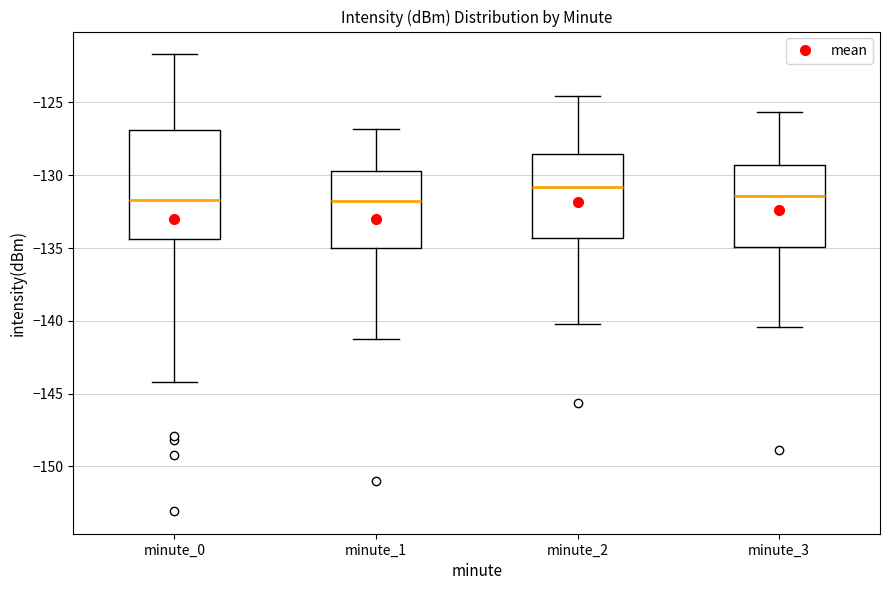

Reading left to right, read every box against the y-axis: the position of its median line, the range the box covers, and the ends of its whiskers. The values are not printed on the chart, so give them approximately, as read against the axis.

minute_0: median -131.5, box -134.5 to -127.0, whiskers -144.0 to -121.5
minute_1: median -132.0, box -135.0 to -129.5, whiskers -141.0 to -127.0
minute_2: median -131.0, box -134.5 to -128.5, whiskers -140.0 to -124.5
minute_3: median -131.5, box -135.0 to -129.5, whiskers -140.5 to -125.5